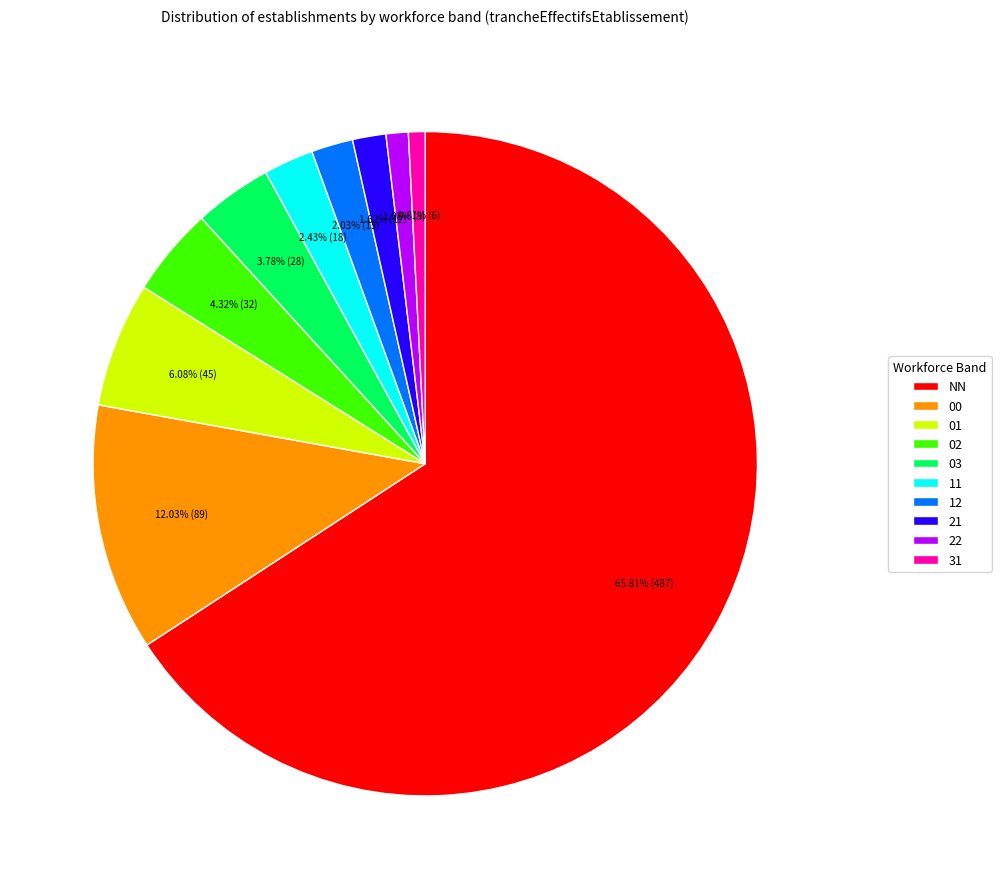

To the nearest percent, what is the difference between the 01 and 22 slice percentages?

5%